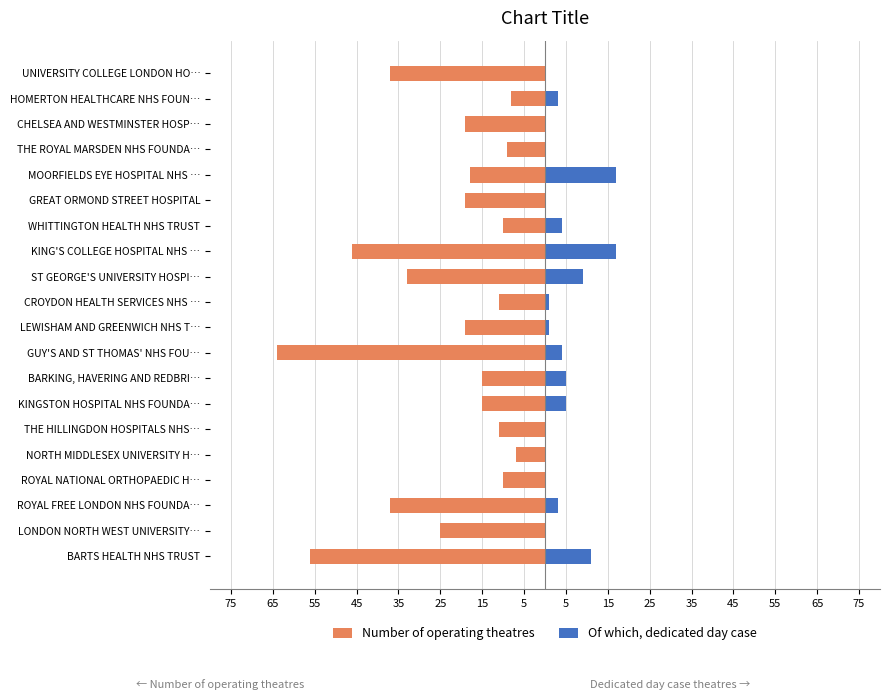

Which series has the largest range (max minus min)?

Number of operating theatres